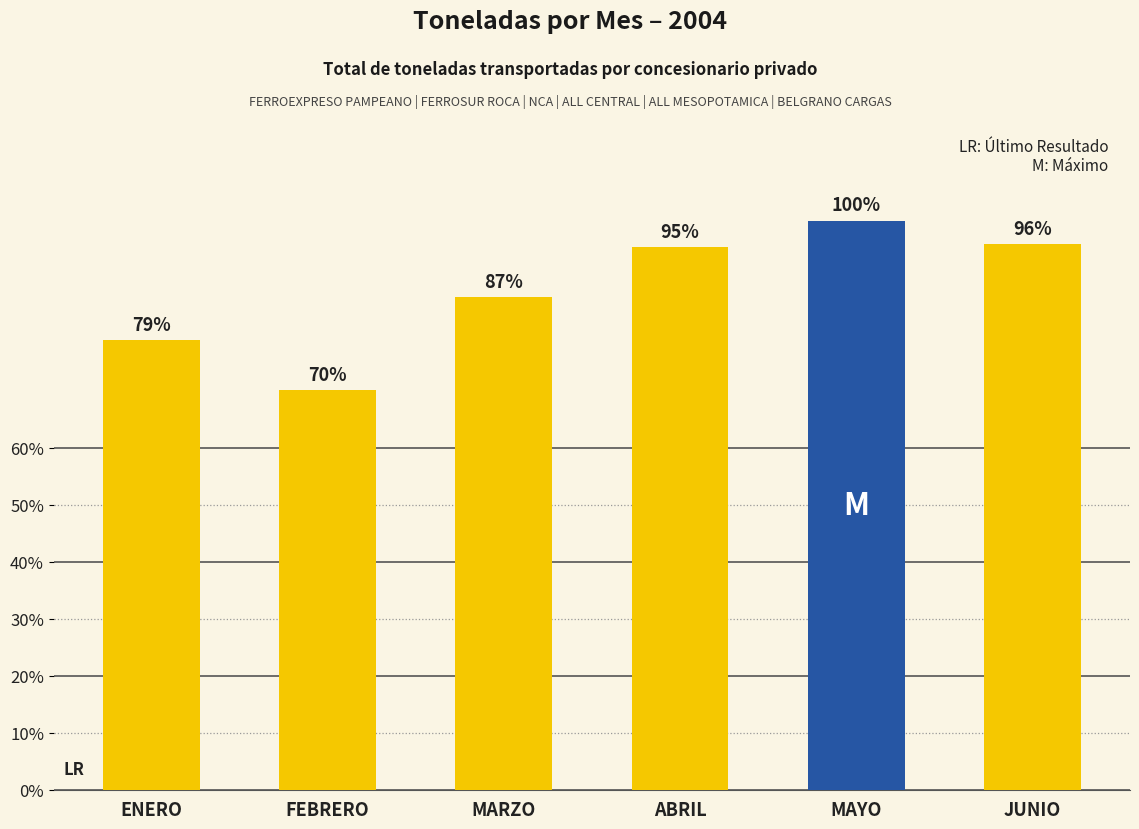

What is the value of the 5th bar from the left?

1957785